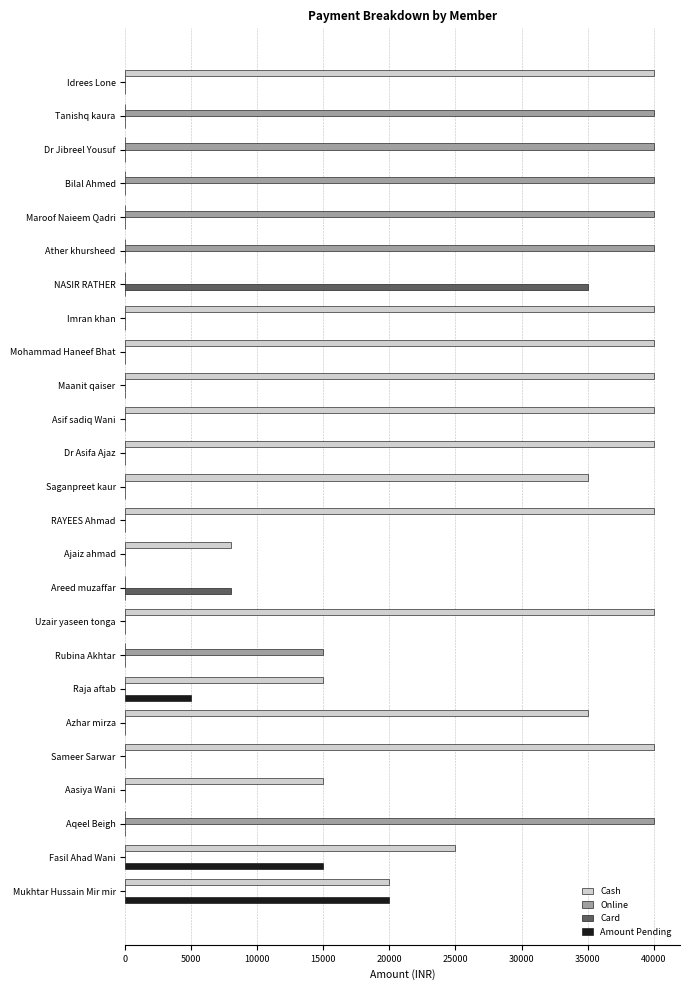

What is the sum of the Cash values at Dr Asifa Ajaz and Maanit qaiser?

80000